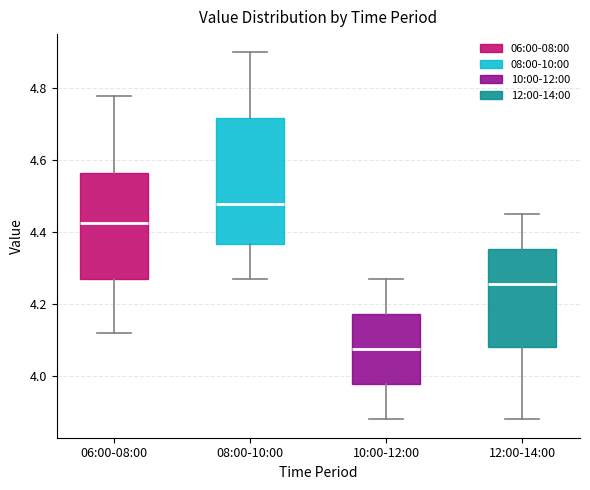

Reading left to right, read every box against the y-axis: the position of its median line, the range the box covers, and the ends of its whiskers. The values are not printed on the chart, so give them approximately, as read against the axis.

06:00-08:00: median 4.42, box 4.28 to 4.56, whiskers 4.12 to 4.78
08:00-10:00: median 4.48, box 4.36 to 4.72, whiskers 4.28 to 4.90
10:00-12:00: median 4.08, box 3.98 to 4.18, whiskers 3.88 to 4.28
12:00-14:00: median 4.26, box 4.08 to 4.36, whiskers 3.88 to 4.46